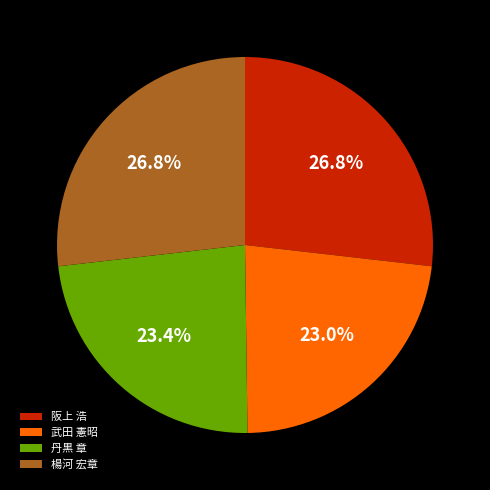

Does any single category account for the majority?

No